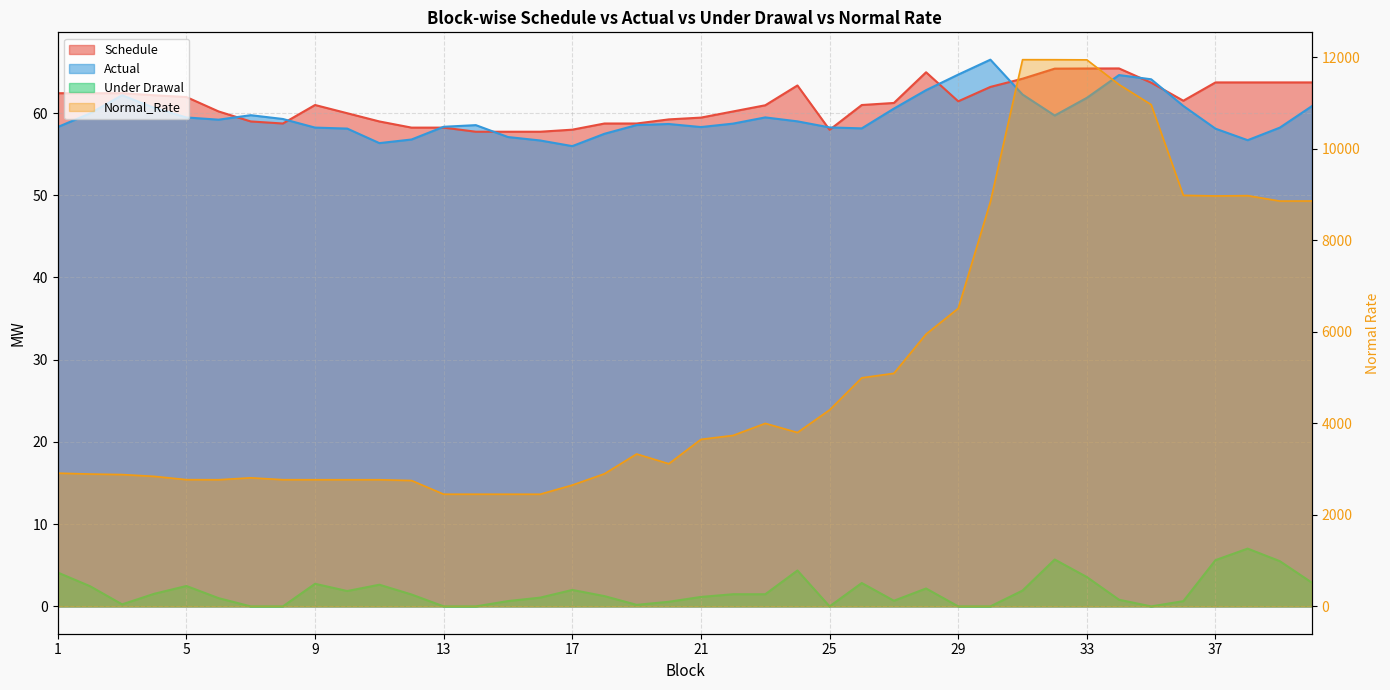

Is it true that Schedule equals 65.0 at 28?

True